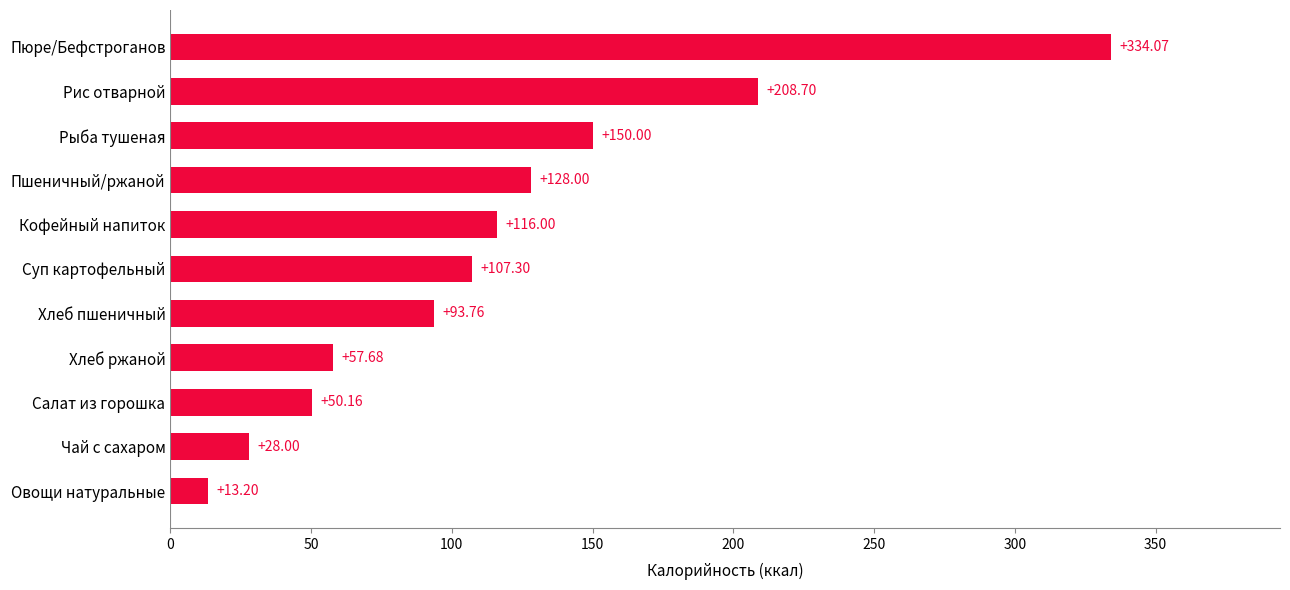

Rank the categories by value from highest to lowest.

Пюре/Бефстроганов, Рис отварной, Рыба тушеная, Пшеничный/ржаной, Кофейный напиток, Суп картофельный, Хлеб пшеничный, Хлеб ржаной, Салат из горошка, Чай с сахаром, Овощи натуральные